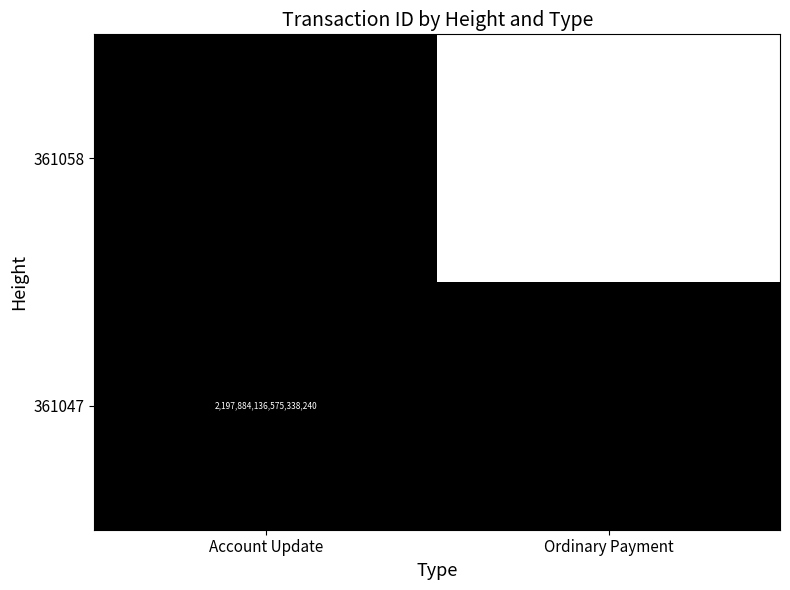

Is the value of 361047 at Account Update greater than the value of 361058 at Ordinary Payment?

No